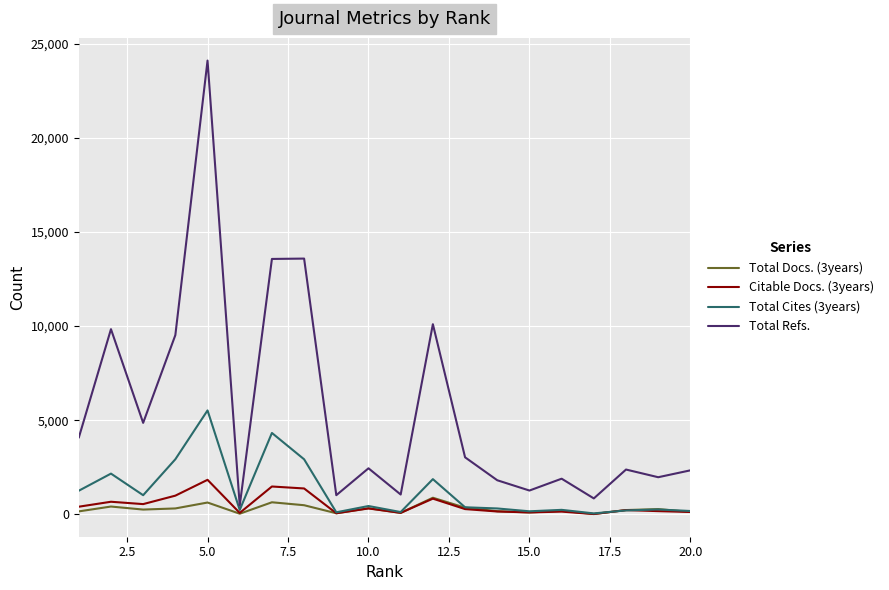

In Total Refs., how many points are higher than both neighbors (excluding endpoints)?

7